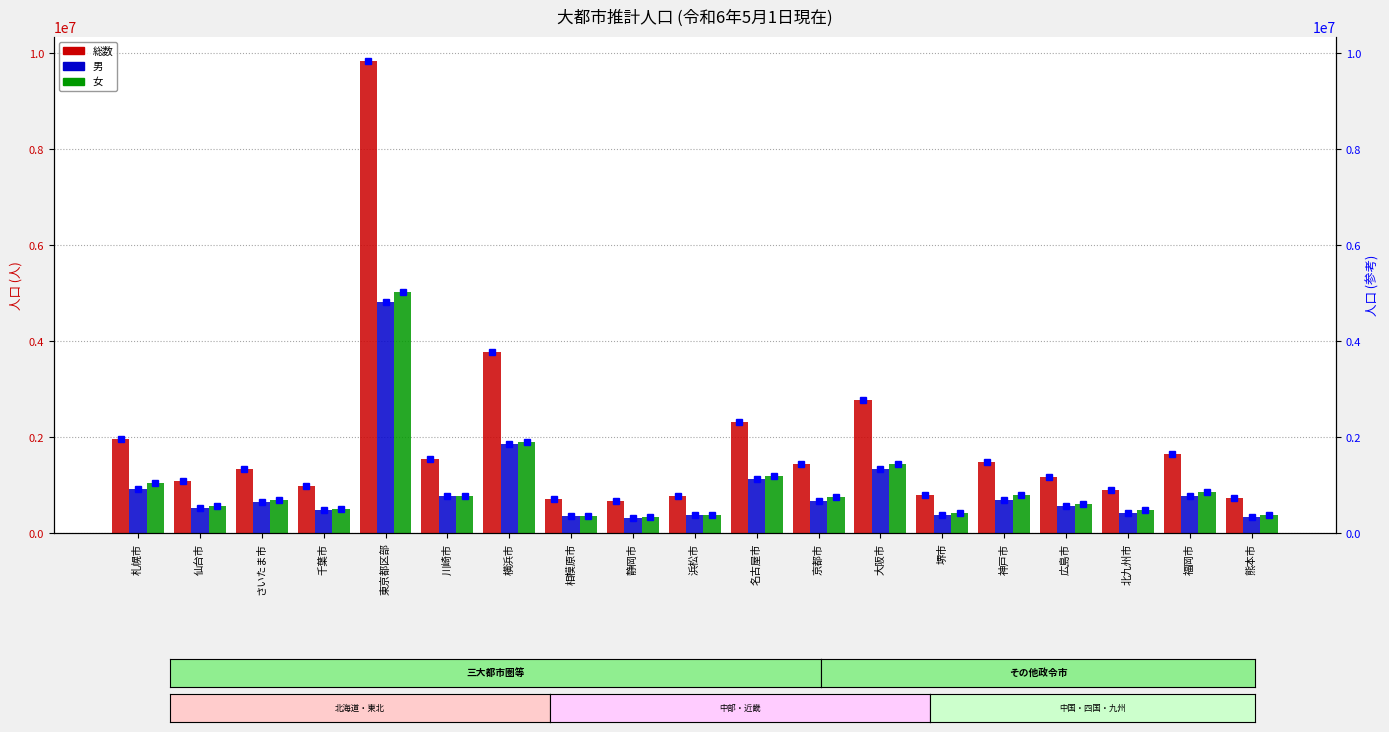

Reading right to left, list all the values displayed in this chart.

総数: 熊本市=736951	福岡市=1651690	北九州市=910999	広島市=1181219	神戸市=1495439	堺市=808679	大阪市=2785393	京都市=1440185	名古屋市=2328397	浜松市=776928	静岡市=674314	相模原市=724222	横浜市=3773050	川崎市=1550991	東京都区部=9850499	千葉市=984304	さいたま市=1349682	仙台市=1096091	札幌市=1969243
男: 熊本市=348597	福岡市=779005	北九州市=430351	広島市=569136	神戸市=701135	堺市=384209	大阪市=1339546	京都市=679966	名古屋市=1142614	浜松市=386378	静岡市=327765	相模原市=360536	横浜市=1859994	川崎市=780586	東京都区部=4828982	千葉市=484194	さいたま市=663546	仙台市=530230	札幌市=917239
女: 熊本市=388354	福岡市=872685	北九州市=480648	広島市=612083	神戸市=794304	堺市=424470	大阪市=1445847	京都市=760219	名古屋市=1185783	浜松市=390550	静岡市=346549	相模原市=363686	横浜市=1913056	川崎市=770405	東京都区部=5021517	千葉市=500110	さいたま市=686136	仙台市=565861	札幌市=1052004